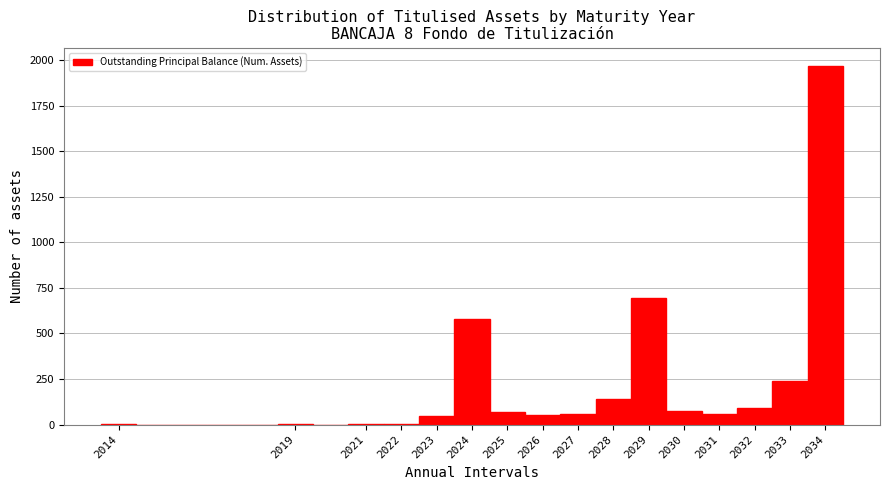

Which range on the x-axis has the tallest bar?

2033.5 to 2034.5